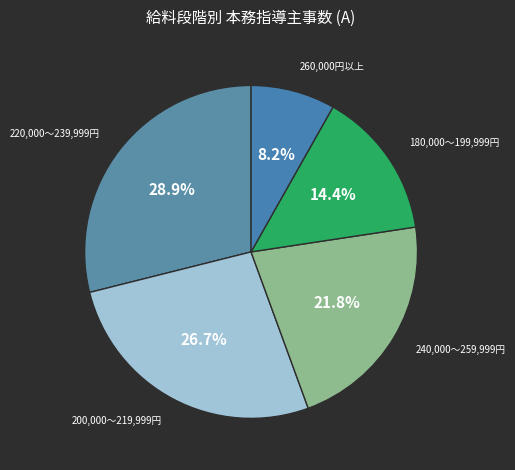

What portion of the pie excludes 260,000円以上?

91.8%